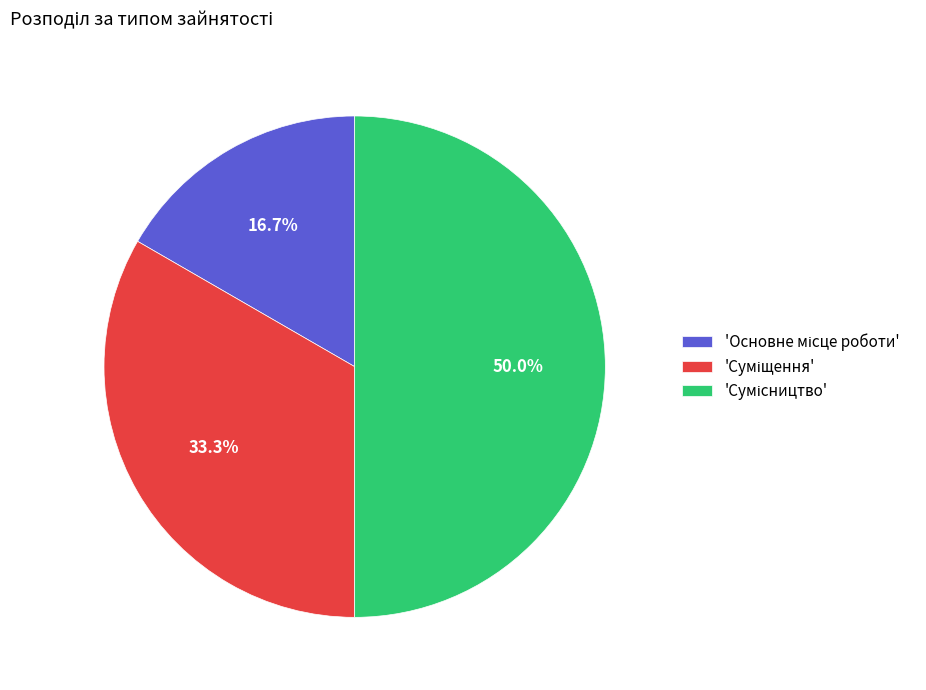

Which slice is the largest?

Сумісництво